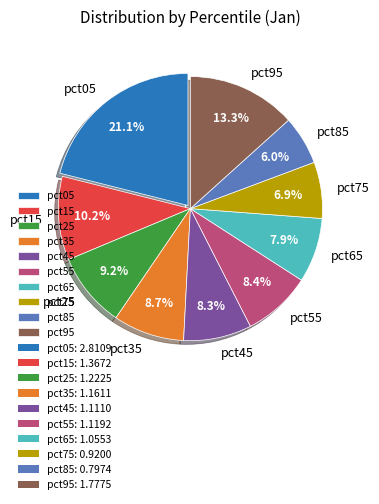

What percentage is the pct95 slice, to the nearest percent?

13%